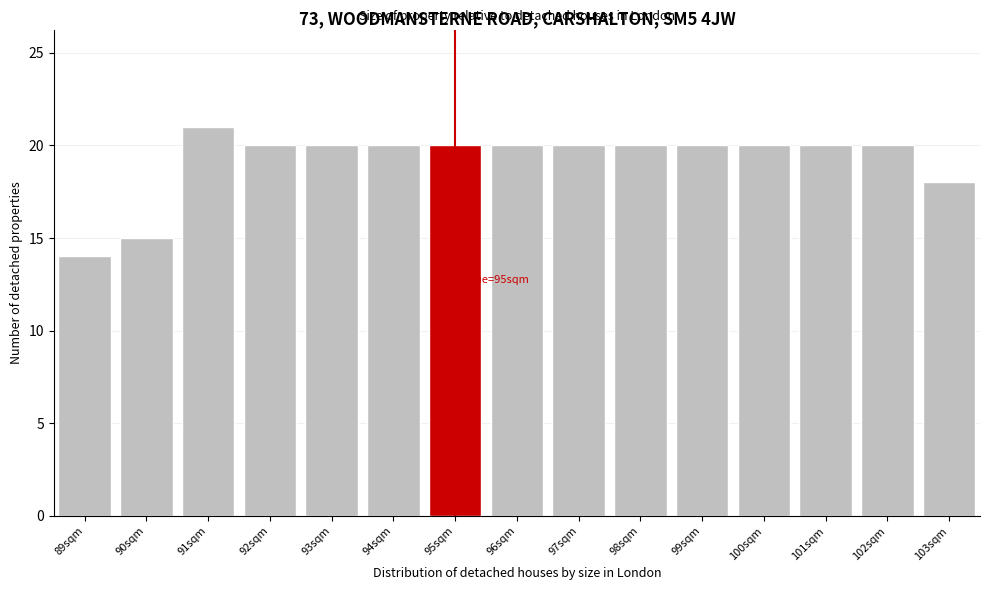

Reading left to right, extract all data points from this chart.

89sqm=14	90sqm=15	91sqm=21	92sqm=20	93sqm=20	94sqm=20	95sqm=20	96sqm=20	97sqm=20	98sqm=20	99sqm=20	100sqm=20	101sqm=20	102sqm=20	103sqm=18